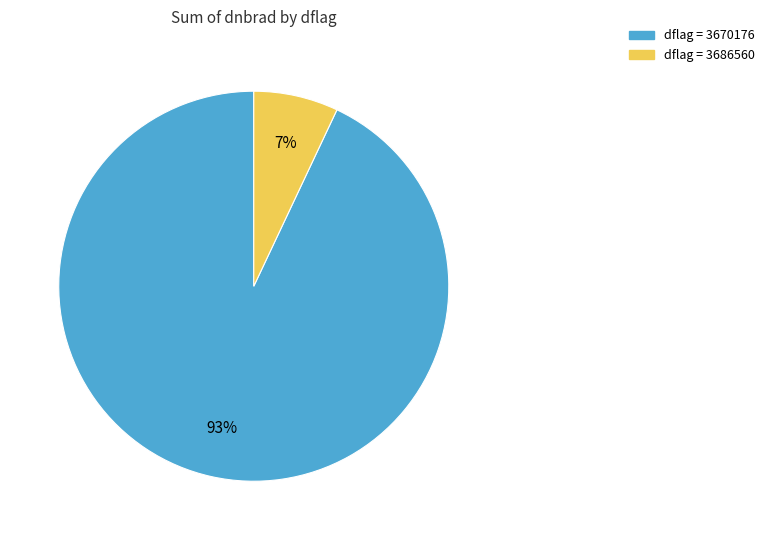

To the nearest percent, what is the average slice percentage?

50%